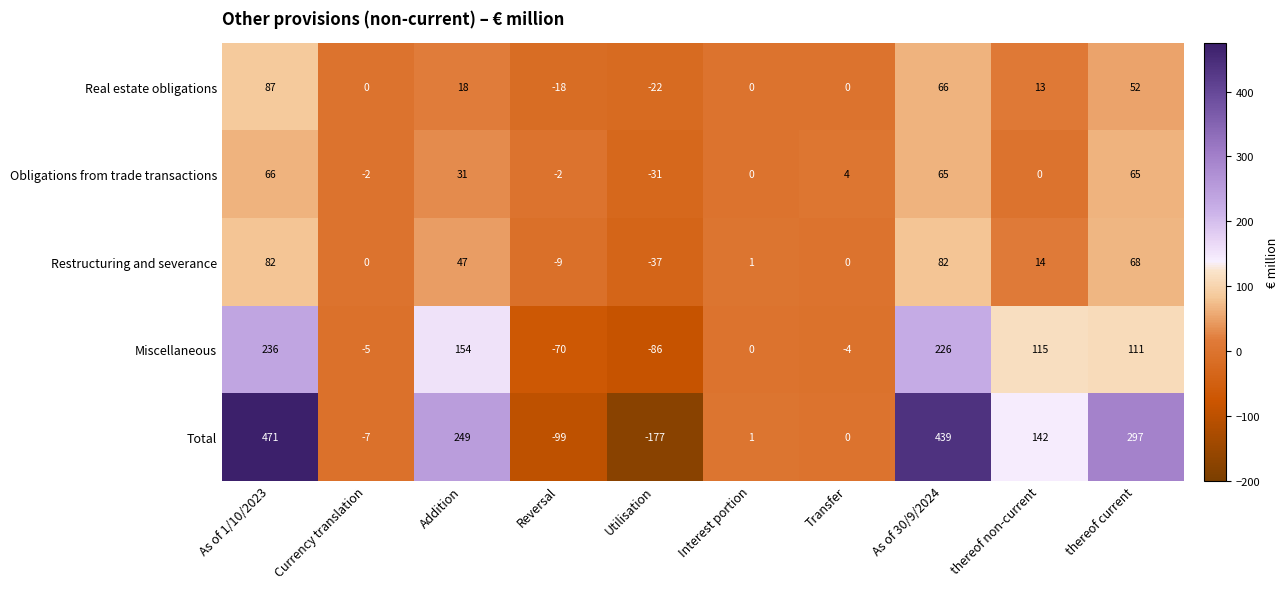

List the series in order of their peak value, highest first.

Total, Miscellaneous, Real estate obligations, Restructuring and severance, Obligations from trade transactions